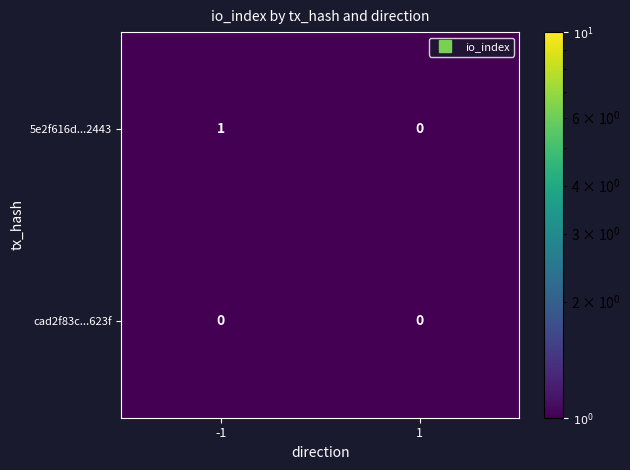

Which series has the largest range (max minus min)?

5e2f616d...2443